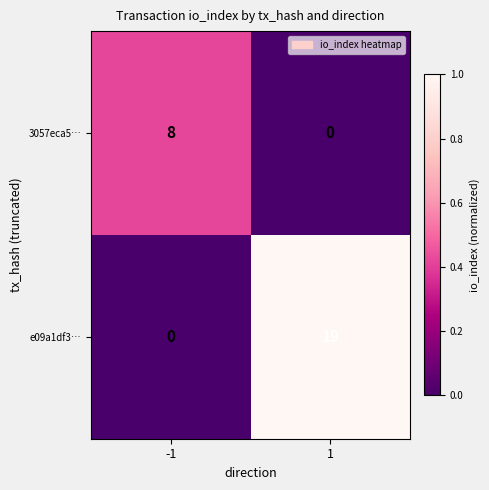

What is the total value across all series at -1?

8